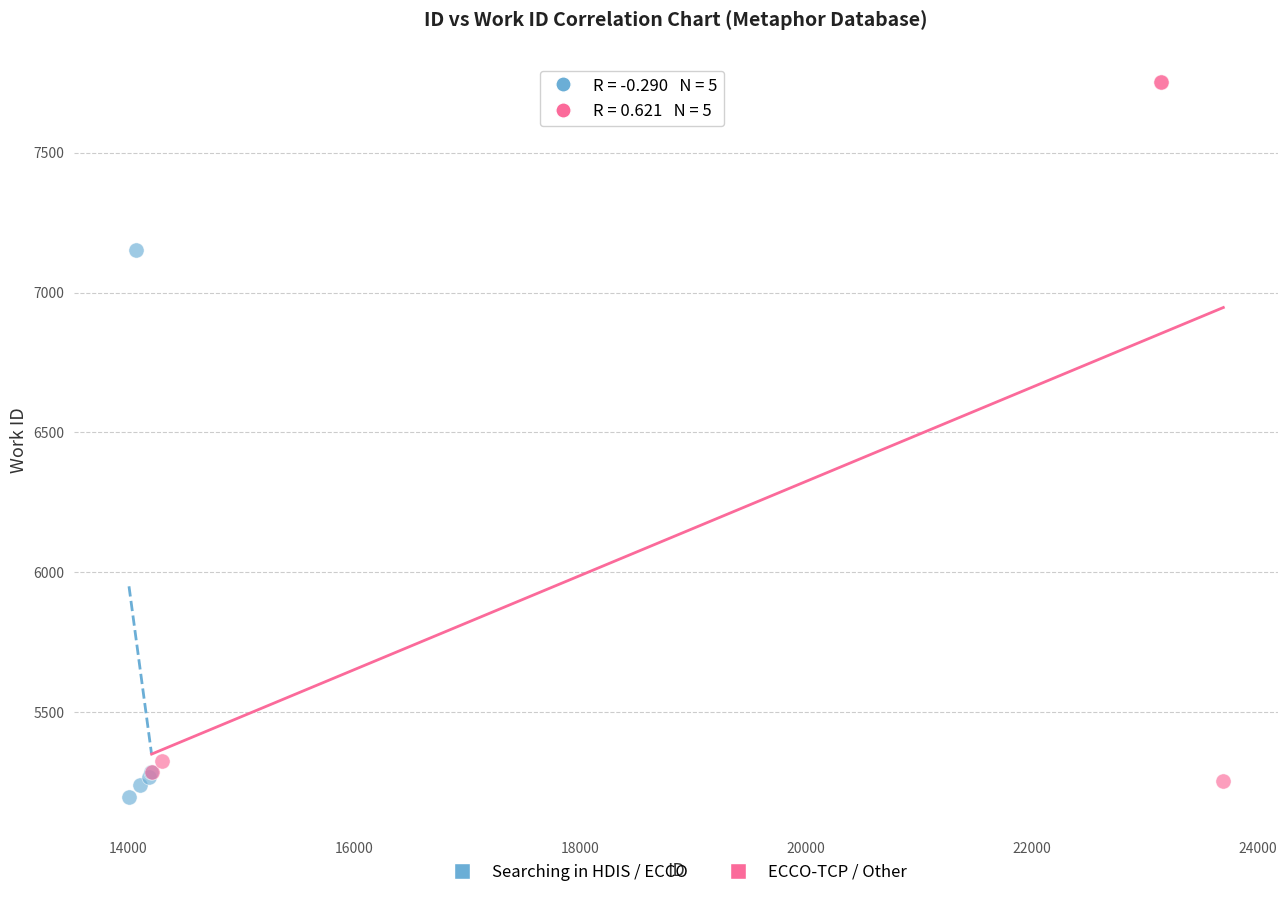

Which series has the largest Y range (max minus min)?

ECCO-TCP / Other